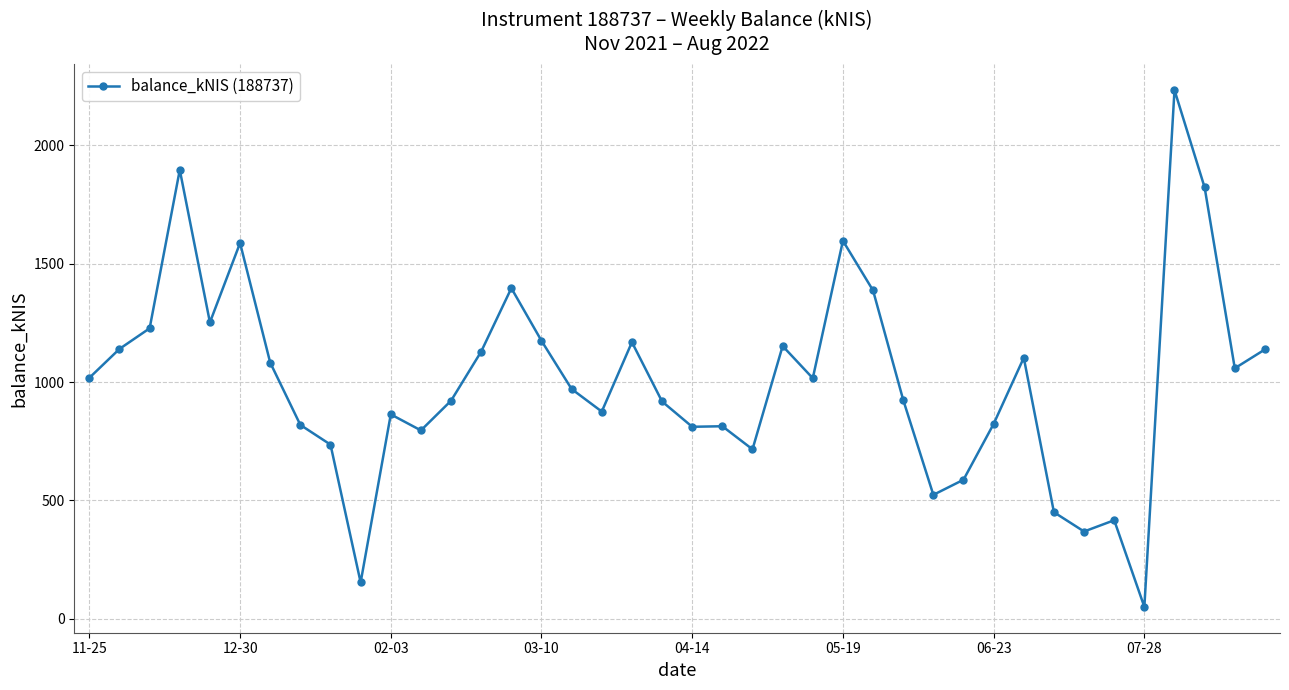

What is the sum of all values?

40112.8